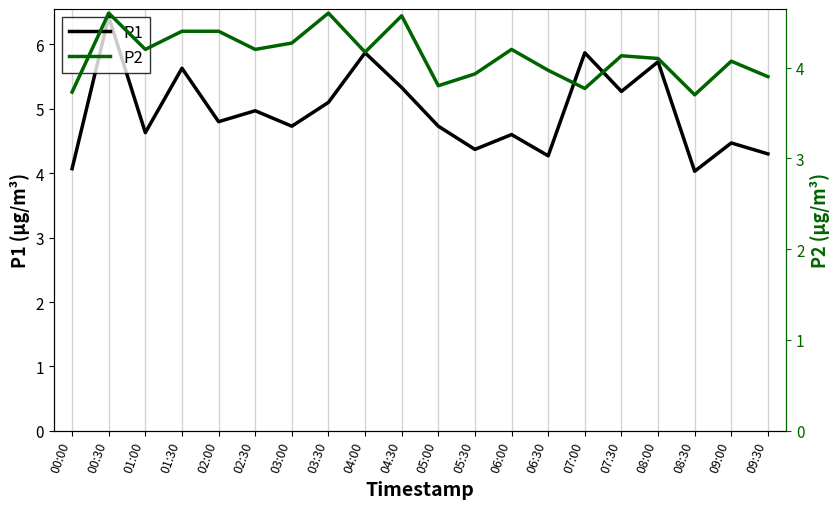

What is the label of the 2nd point from the right?

09:00